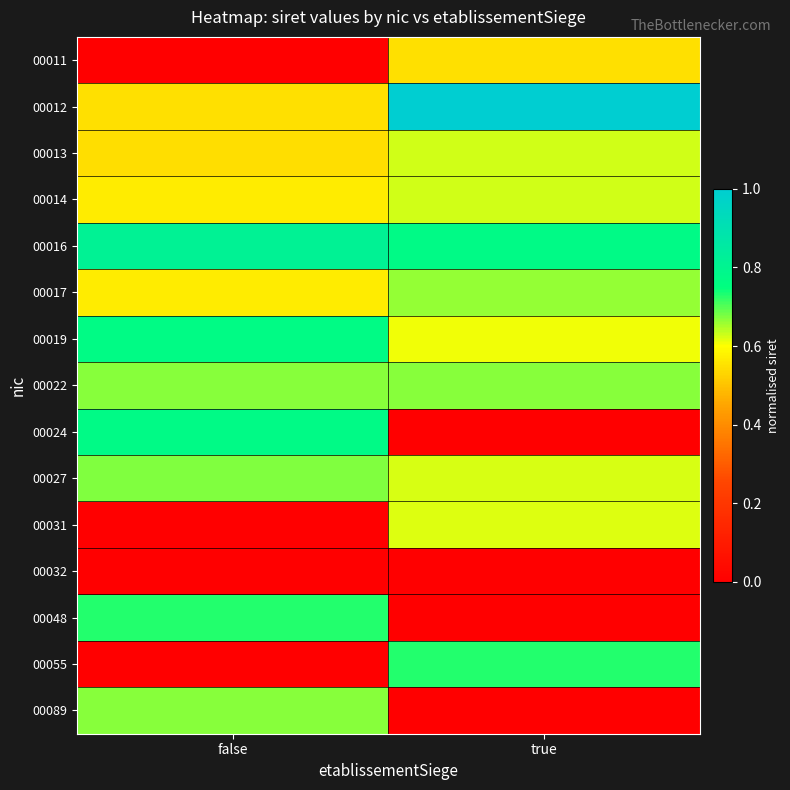

Rank the series at false from highest to lowest value.

00016, 00024, 00019, 00048, 00027, 00089, 00022, 00014, 00017, 00012, 00013, 00011, 00031, 00032, 00055